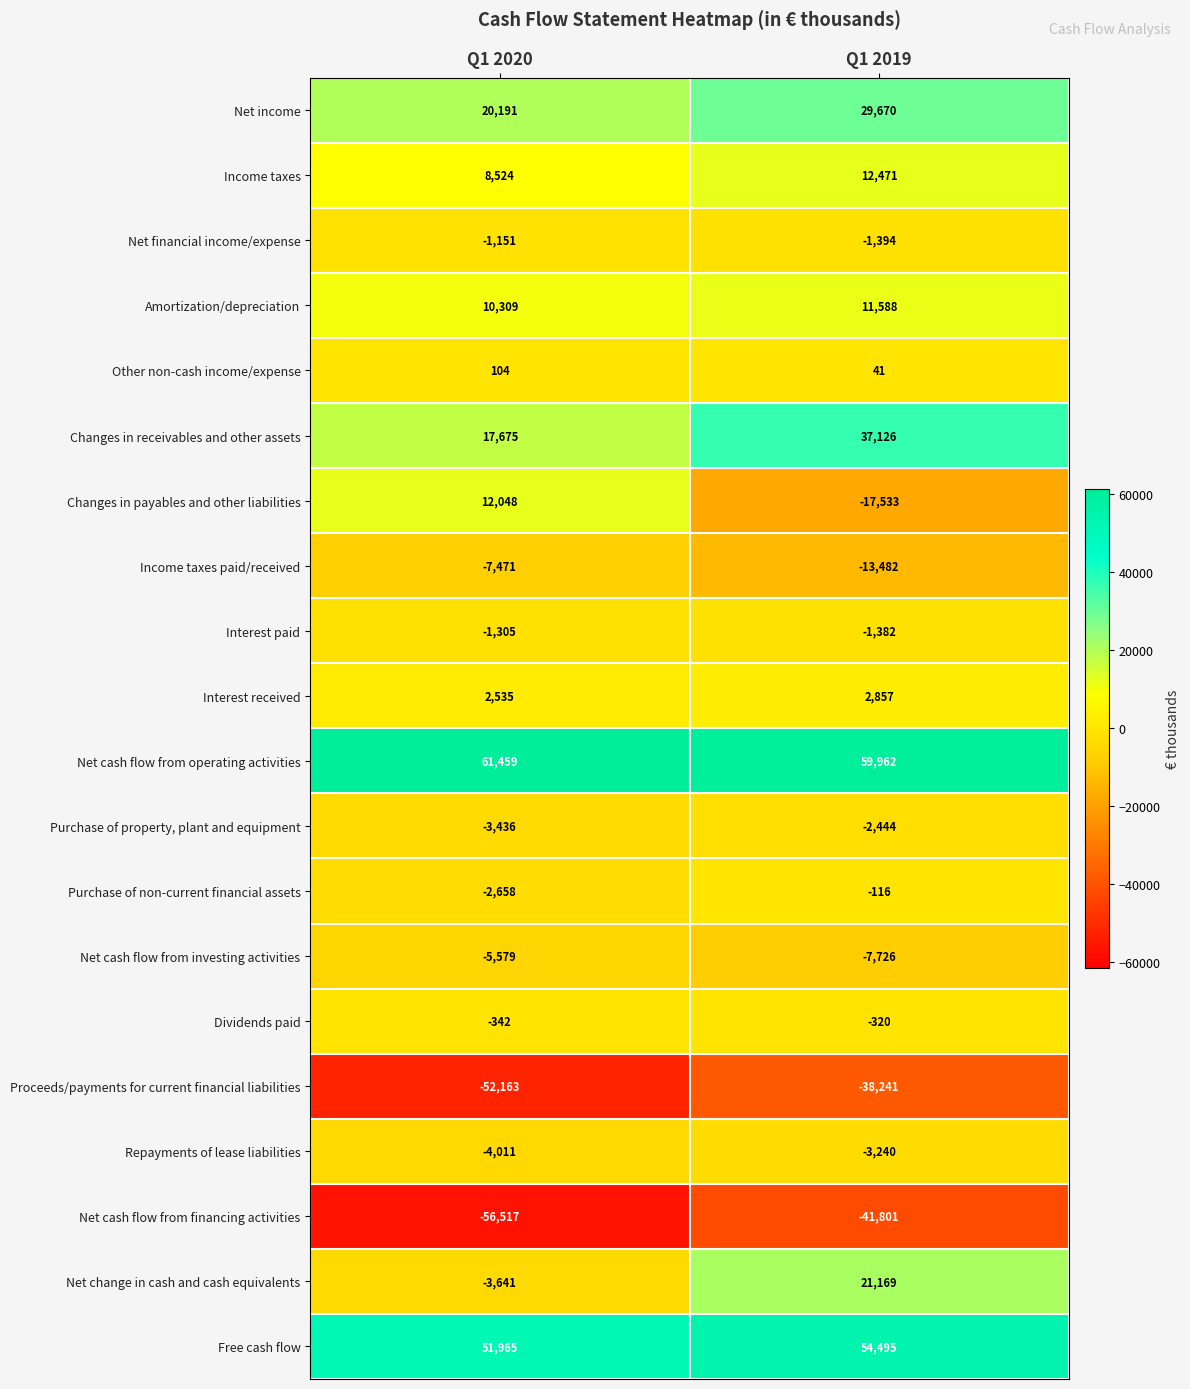

Between Q1 2020 and Q1 2019, which series saw the biggest shift?

Changes in payables and other liabilities